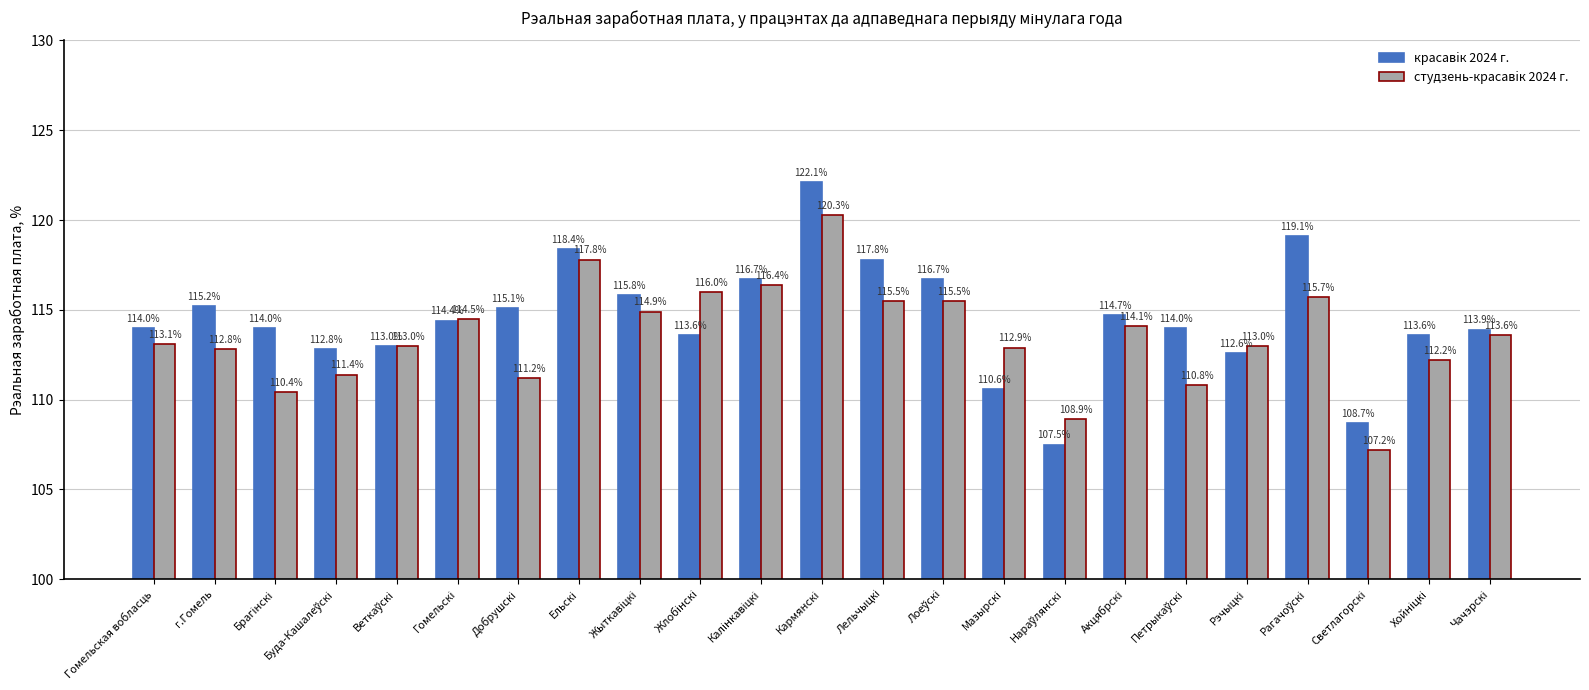

What is the smallest value displayed?

107.2